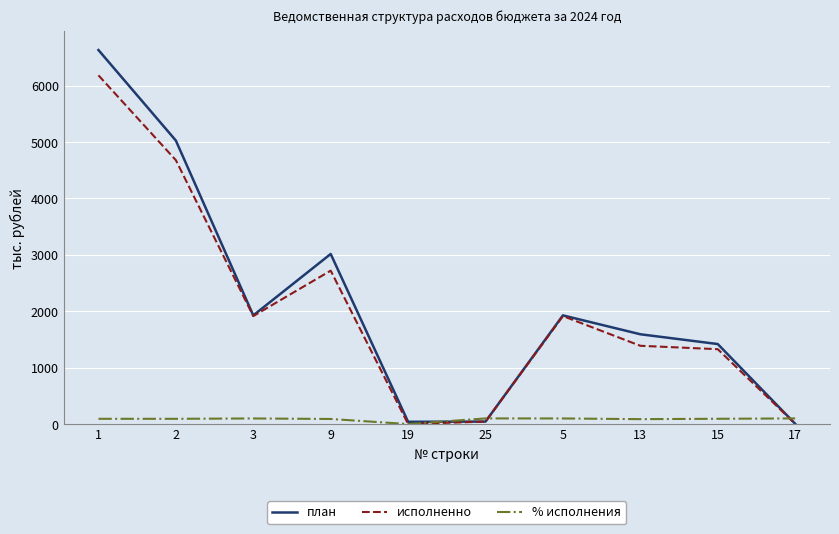

Rank the series by their maximum value, from lowest to highest.

% исполнения, исполненно, план